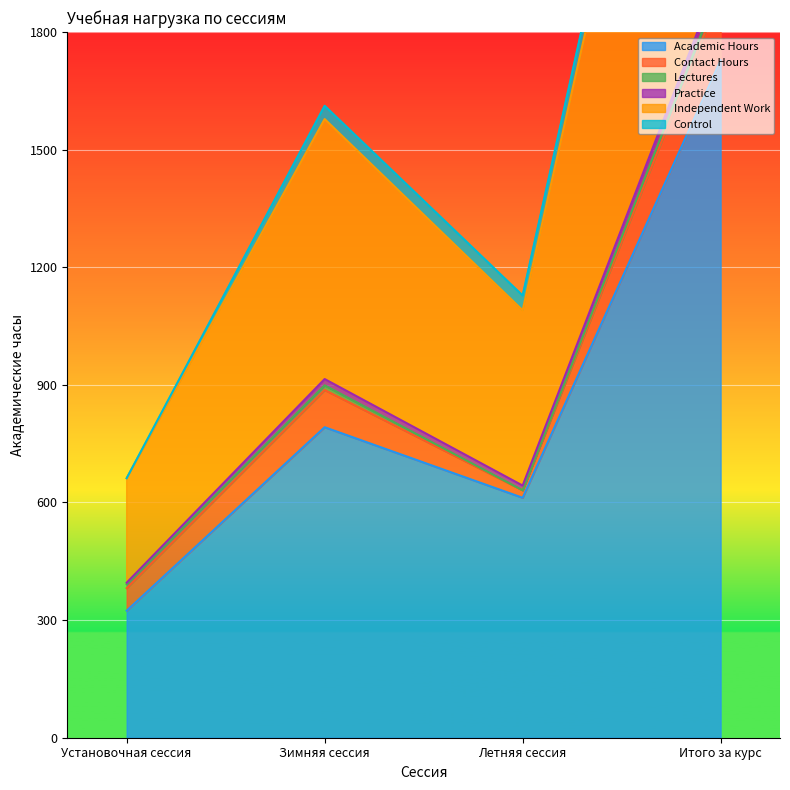

Rank the categories by Independent Work value from lowest to highest.

Установочная сессия, Летняя сессия, Зимняя сессия, Итого за курс